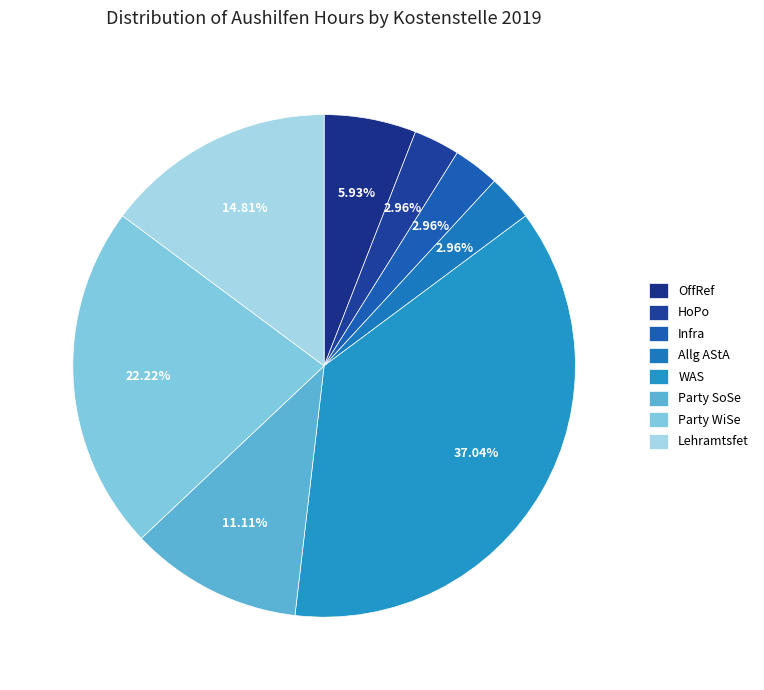

Approximately how many times larger is the value at Lehramtsfet compared to Party SoSe?

1.3